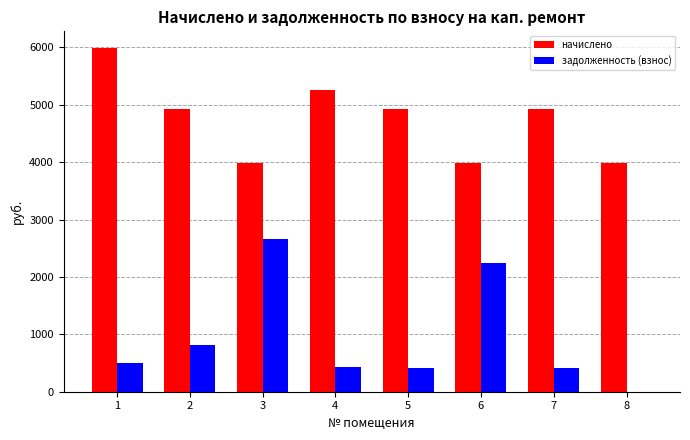

Between 3 and 6, which series saw the biggest shift?

задолженность (взнос)